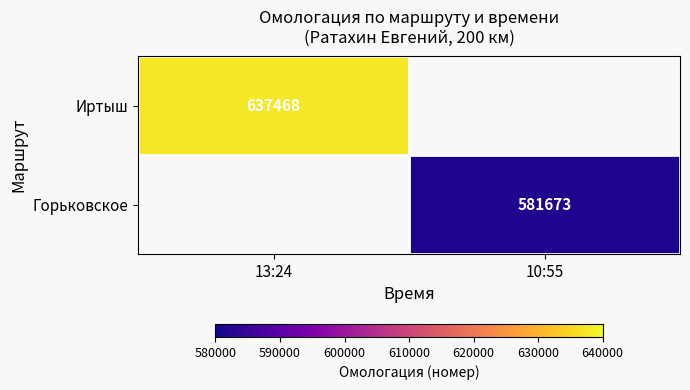

True or false: Иртыш has a value of 637468 at 13:24.

True